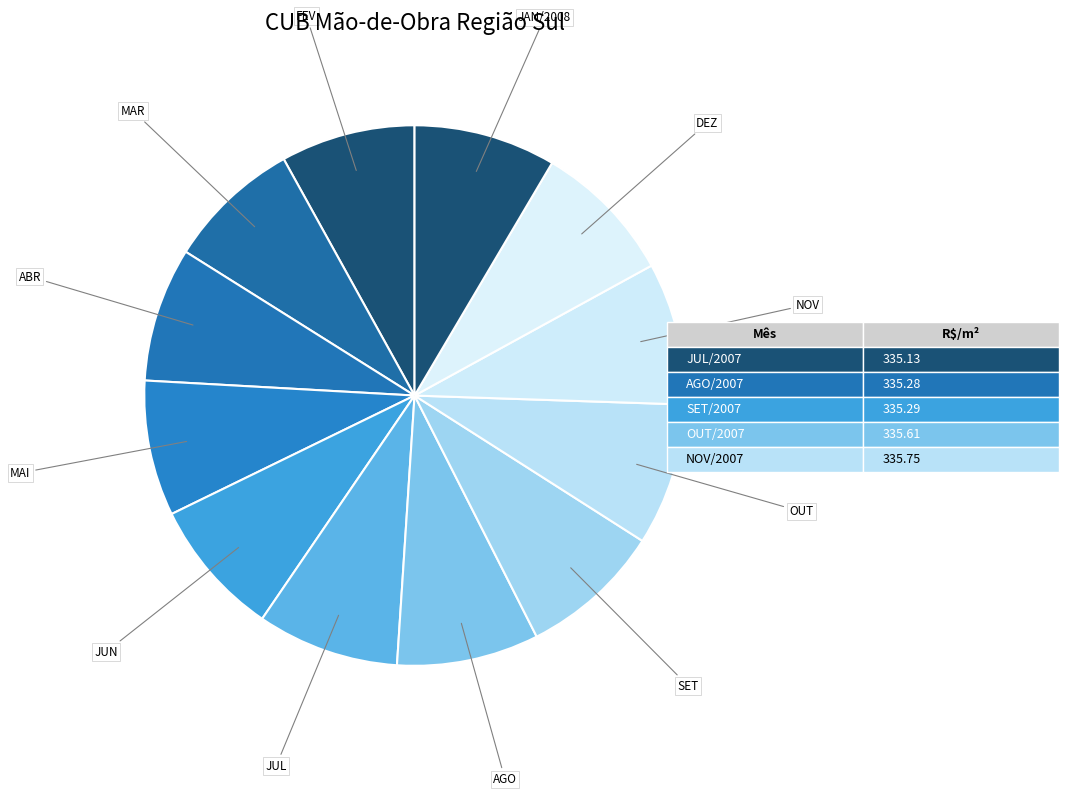

Count the number of slices in the pie.

12